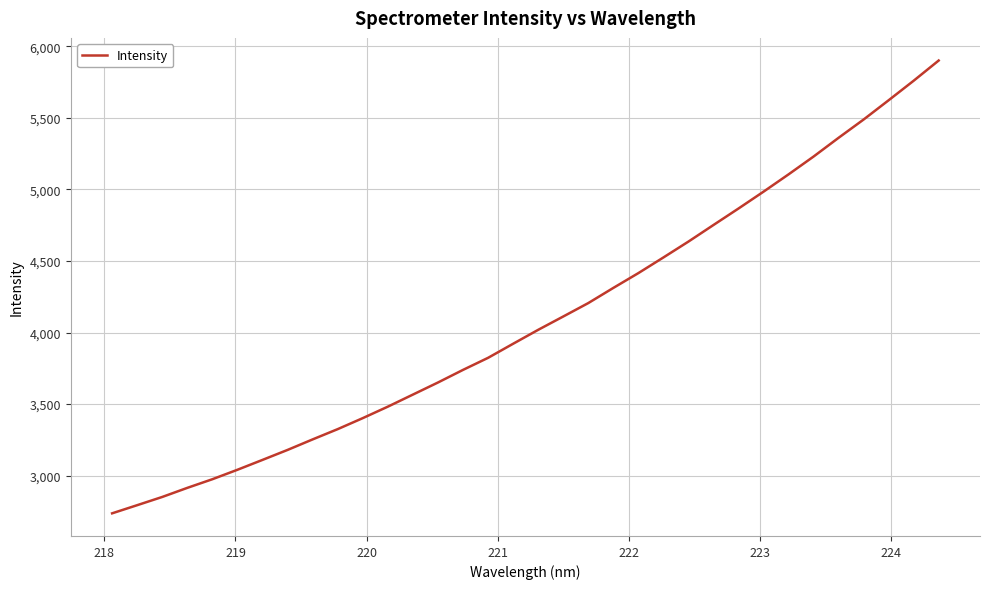

How many values exceed 4019?

17